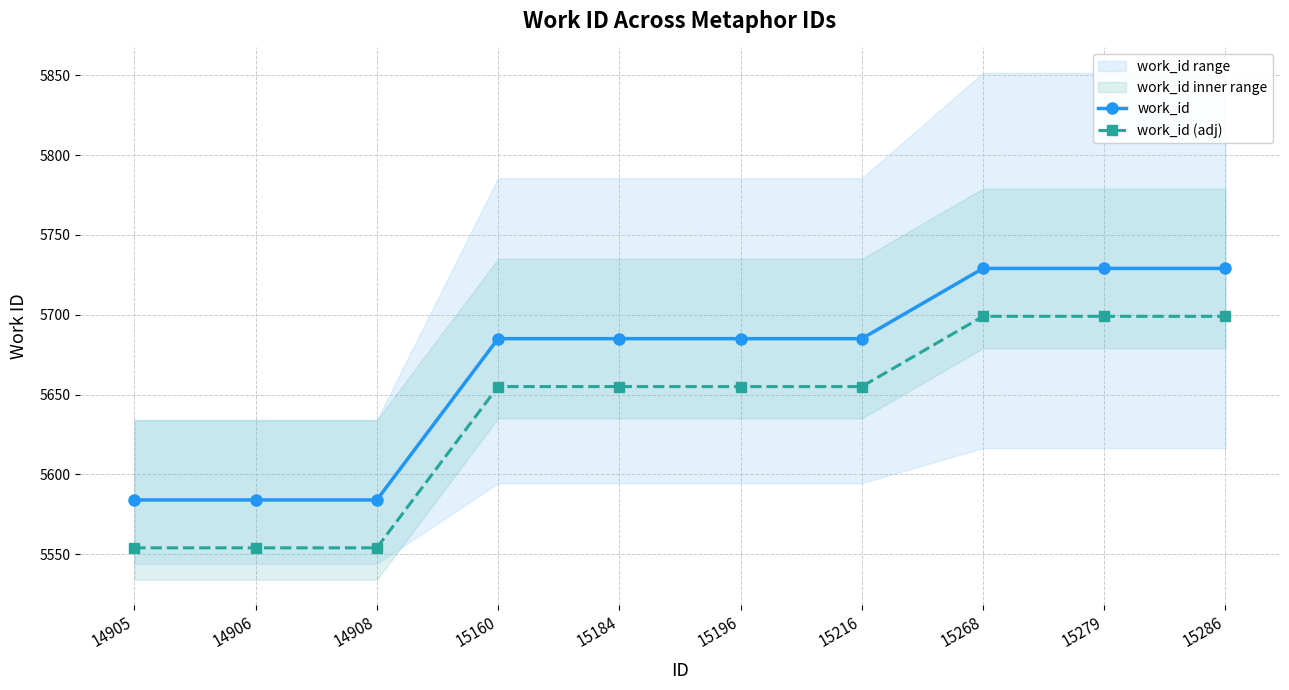

At which label is work_id closest to 5656?

15160